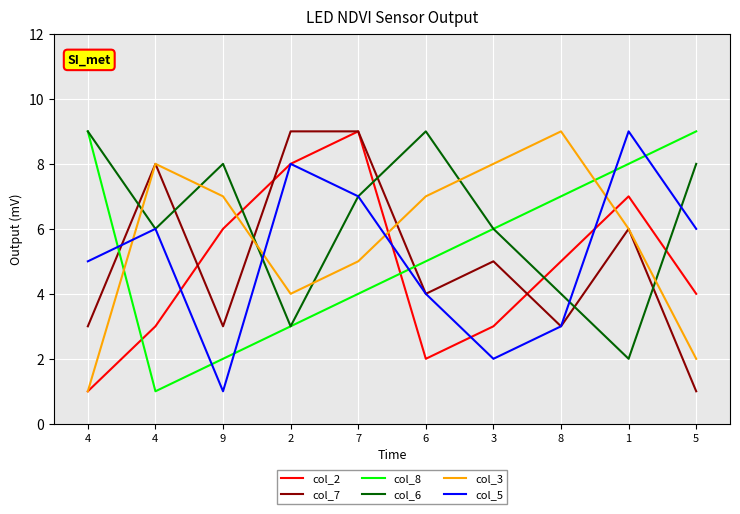

What is the difference between the maximum and minimum values in the col_6 series?

7